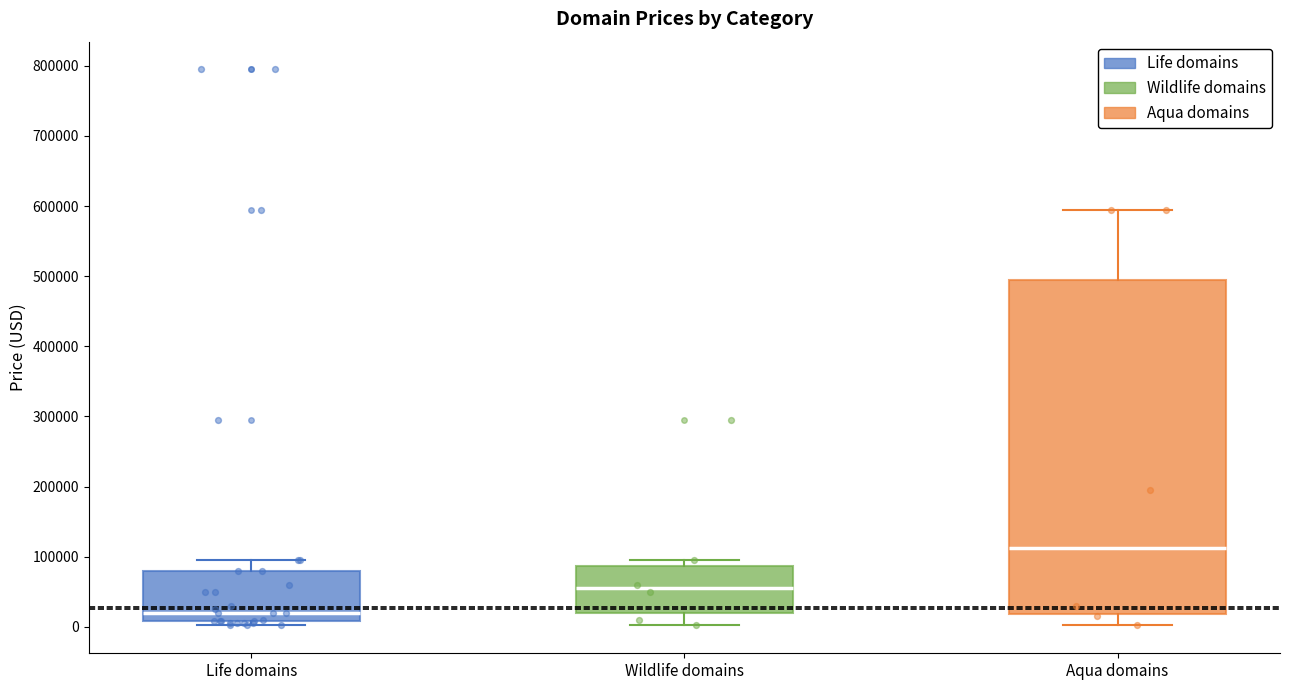

Reading left to right, read every box against the y-axis: the position of its median line, the range the box covers, and the ends of its whiskers. The values are not printed on the chart, so give them approximately, as read against the axis.

Life domains: median 20000, box 10000 to 80000, whiskers 0 to 90000
Wildlife domains: median 50000, box 20000 to 90000, whiskers 0 to 90000 (just above the box's upper edge)
Aqua domains: median 110000, box 20000 to 490000, whiskers 0 to 590000